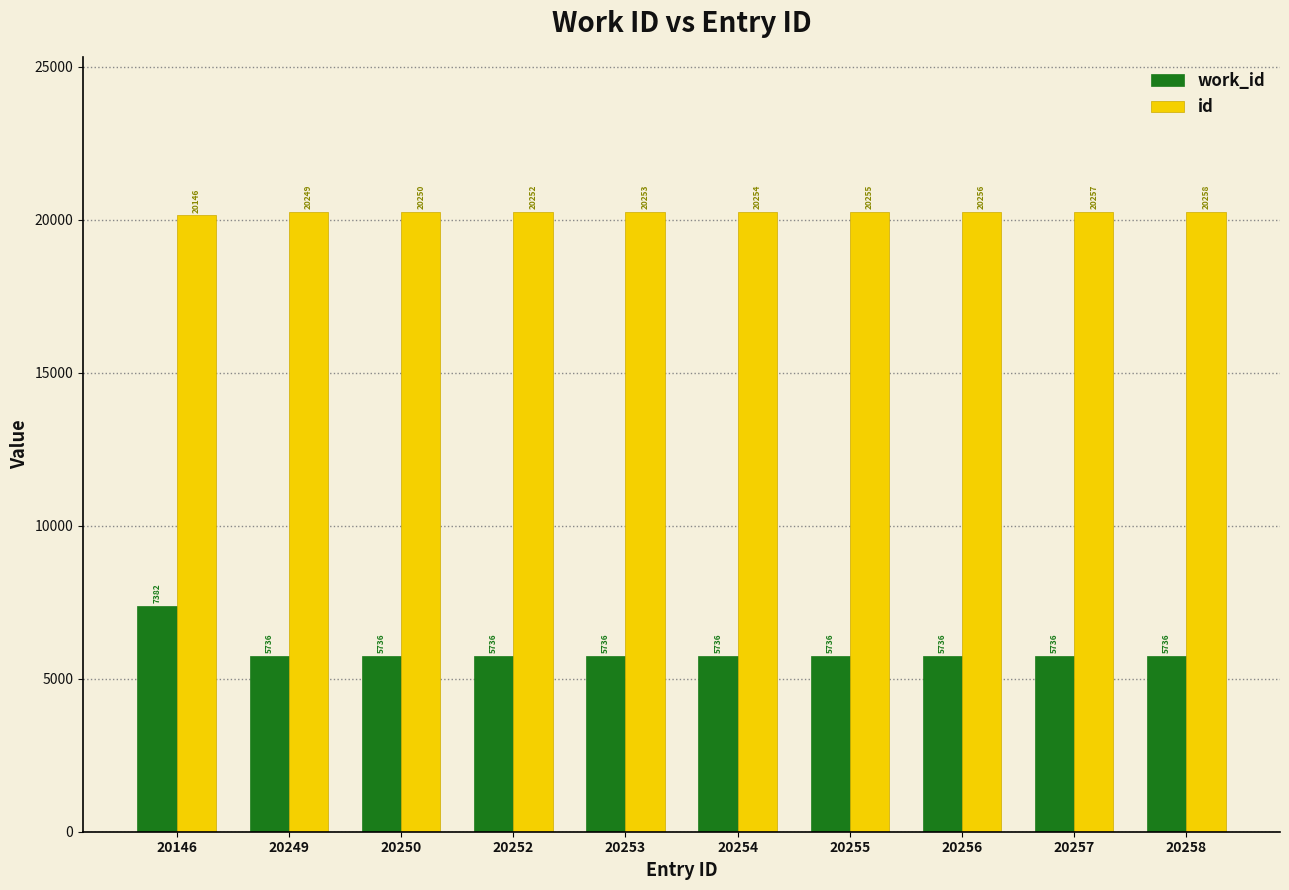

What is the smallest value displayed?

5736